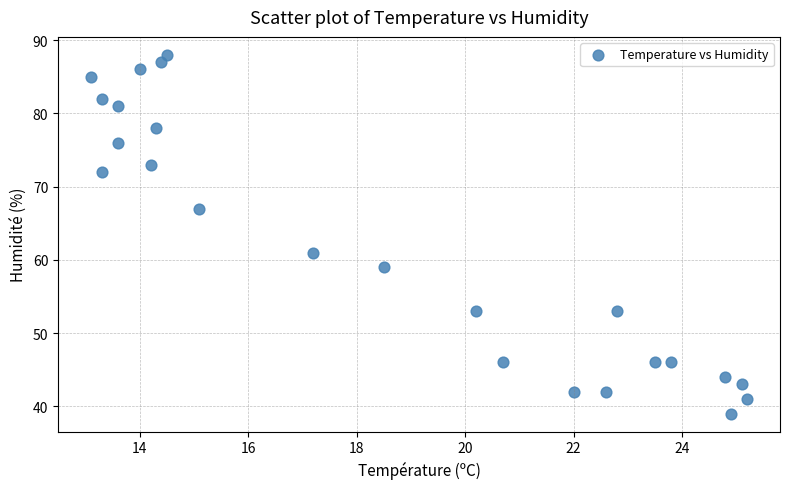

What Y value in the scatter plot is closest to 63?

61